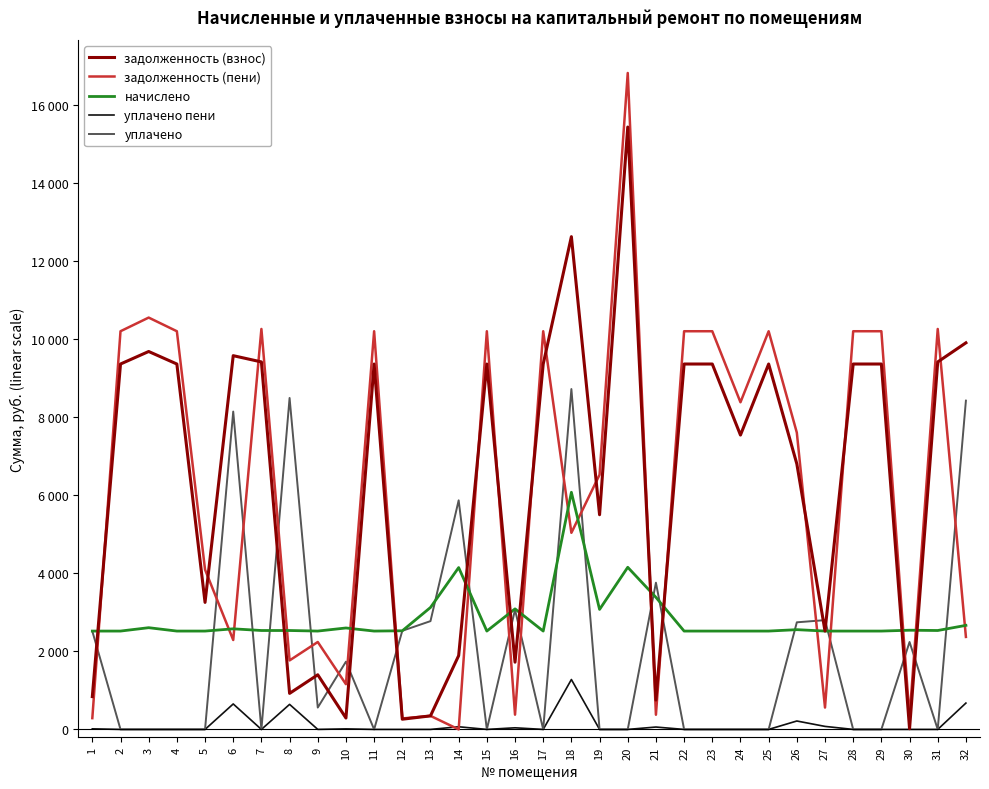

Between which two adjacent categories do задолженность (пени) and задолженность (взнос) first intersect?

1 and 2